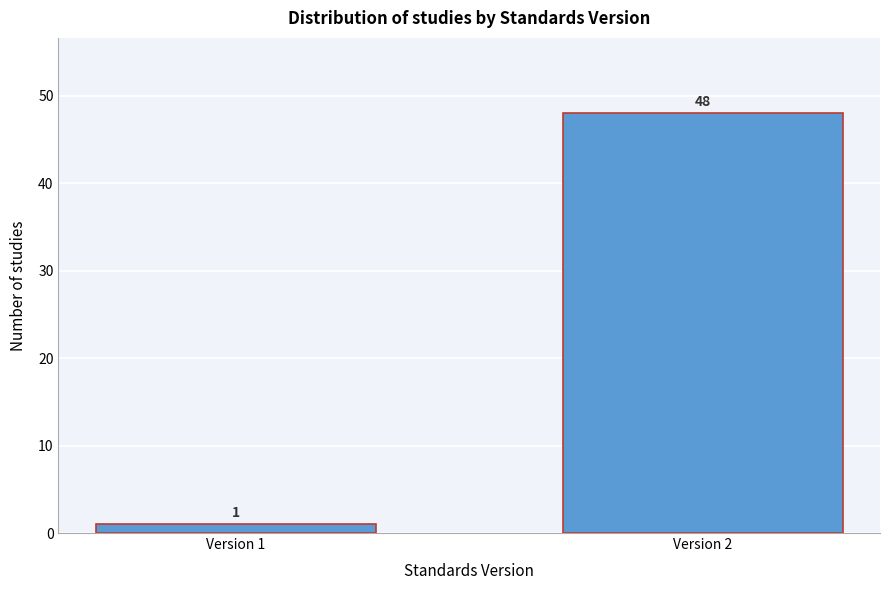

Reading left to right, list all the values displayed in this chart.

1	48